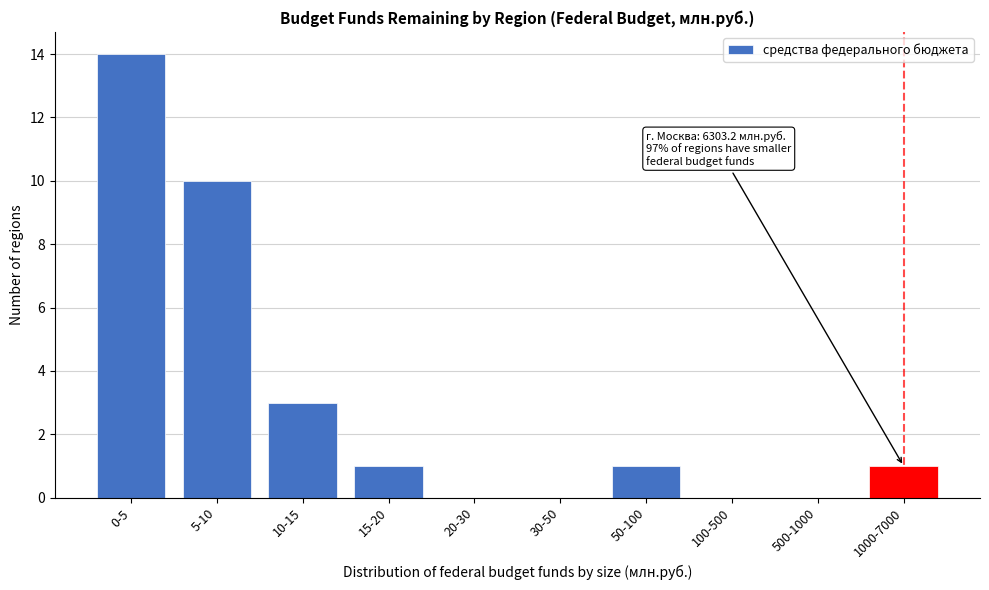

Reading right to left, extract all data points from this chart.

1000-7000=1	500-1000=0	100-500=0	50-100=1	30-50=0	20-30=0	15-20=1	10-15=3	5-10=10	0-5=14